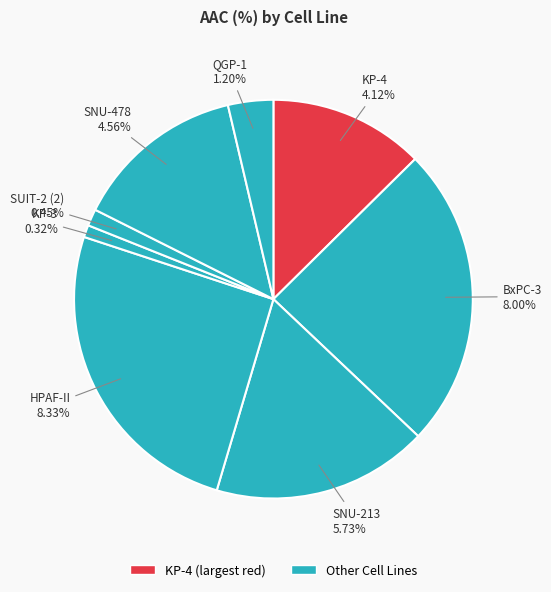

To the nearest percent, what percentage of the pie is KP-4?

13%